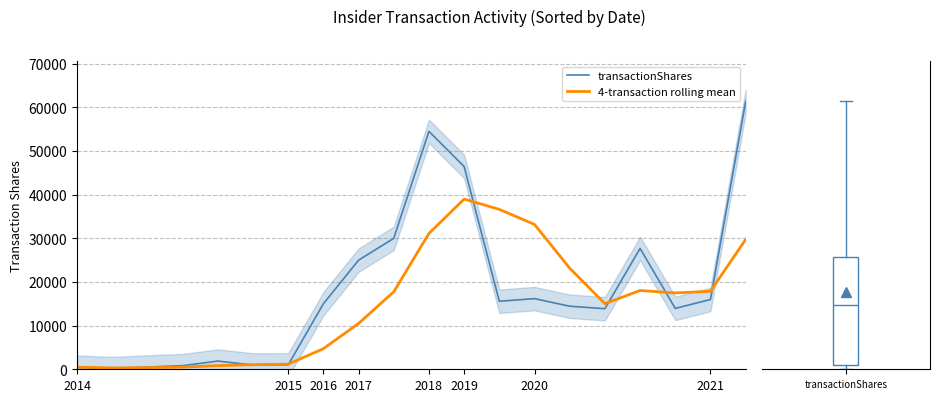

Is the value of 4-transaction rolling mean at 19 greater than the value of transactionShares at 2016?

Yes